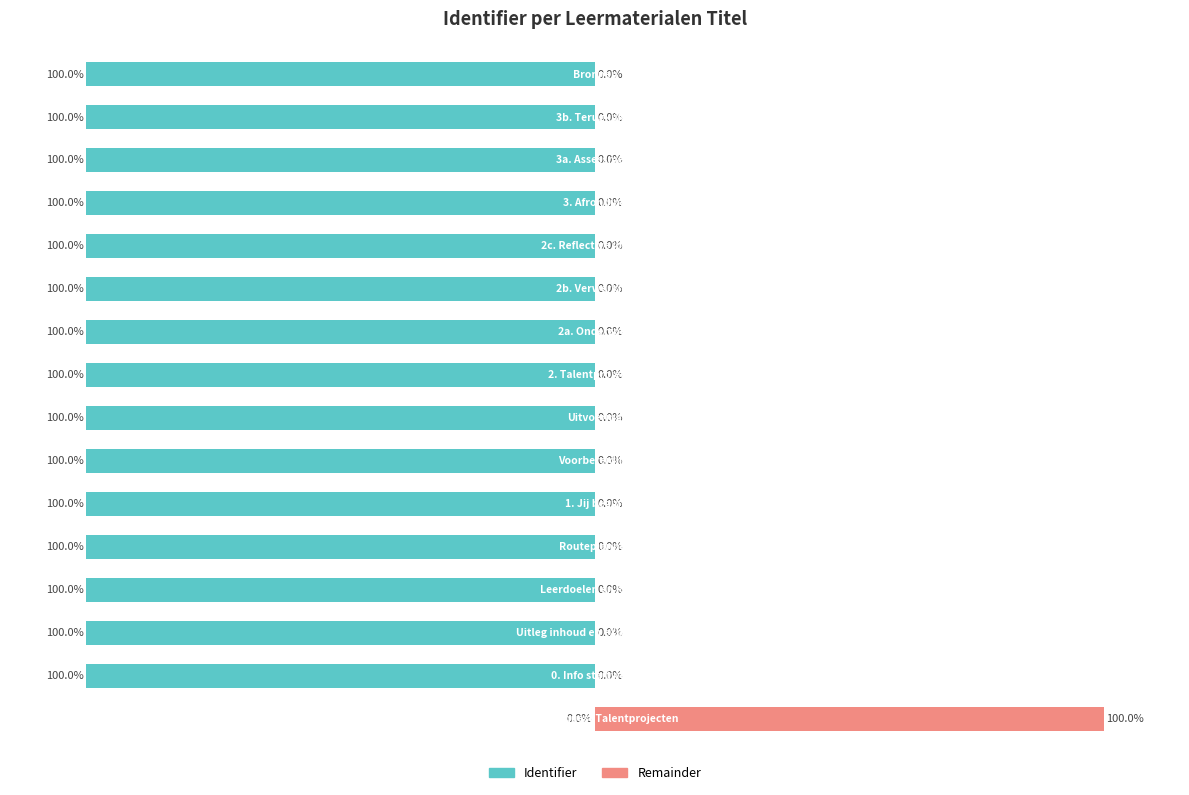

How many bars are there in each group?

2